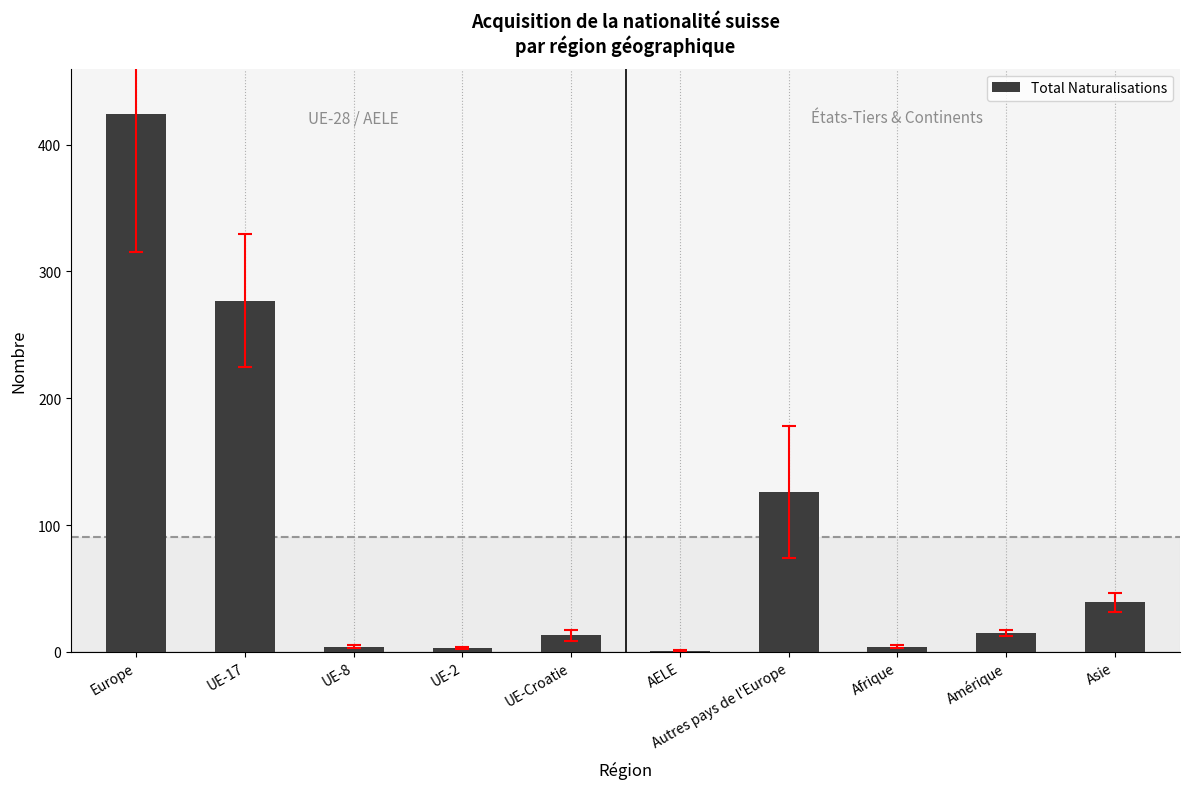

What is the difference between the values at UE-2 and Autres pays de l'Europe?

123